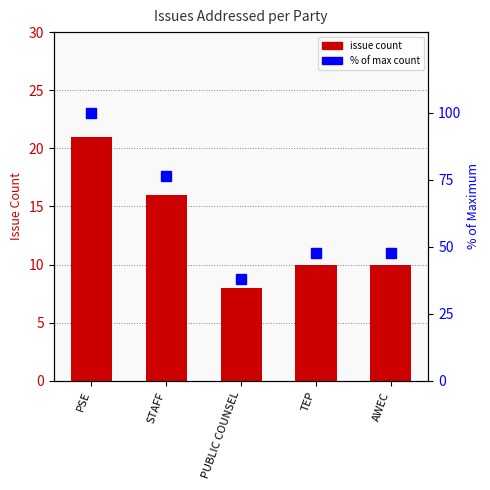

What are all the series names shown in the legend?

issue count, % of max